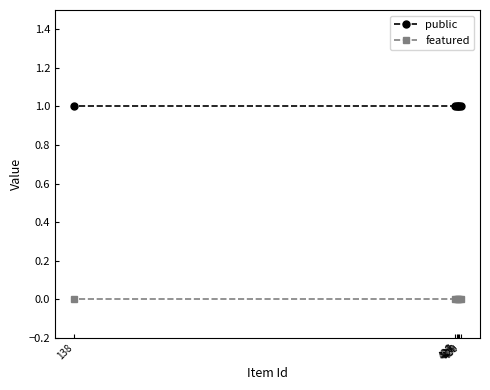

True or false: featured and public intersect in this chart.

False